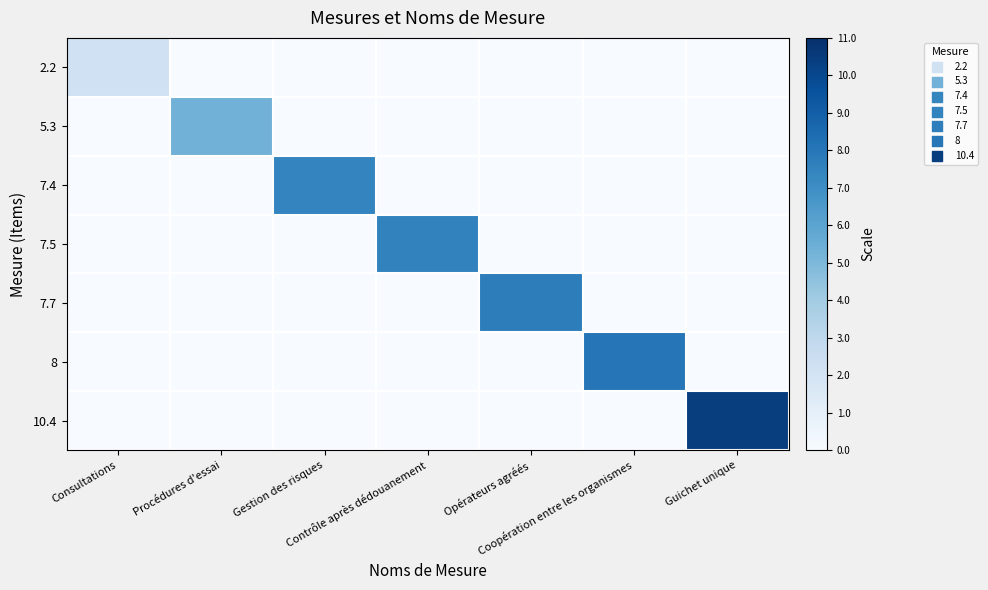

At which category is the sum across all series the highest?

Guichet unique